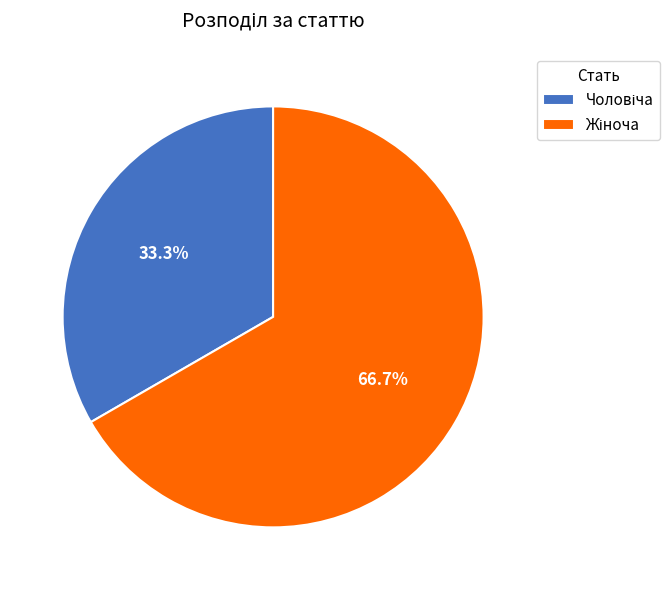

Is there any slice that represents more than half of the pie?

Yes